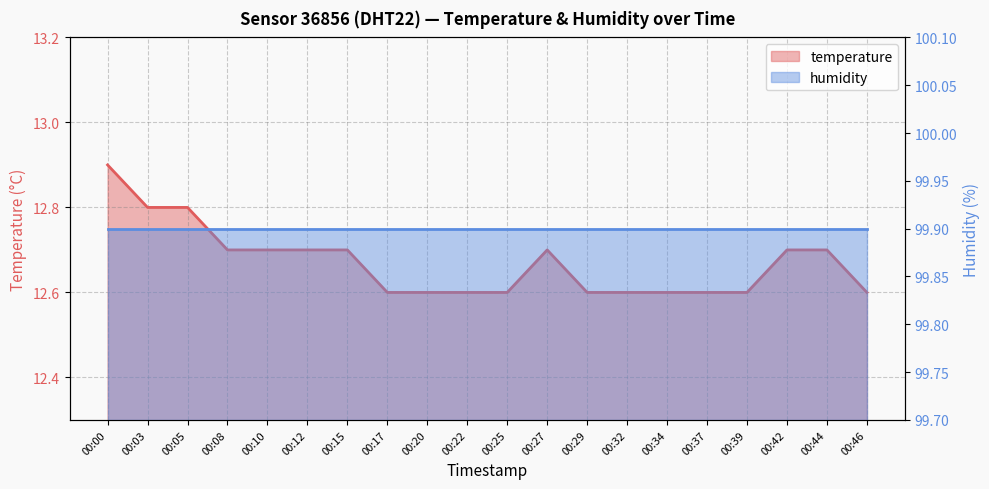

What is the greatest value displayed?

12.9